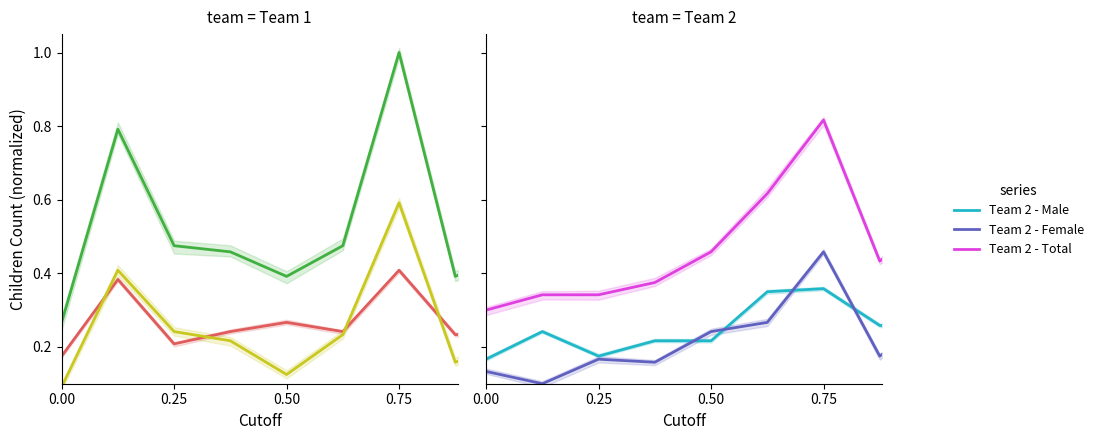

Is this an area chart (filled region under the line)?

No